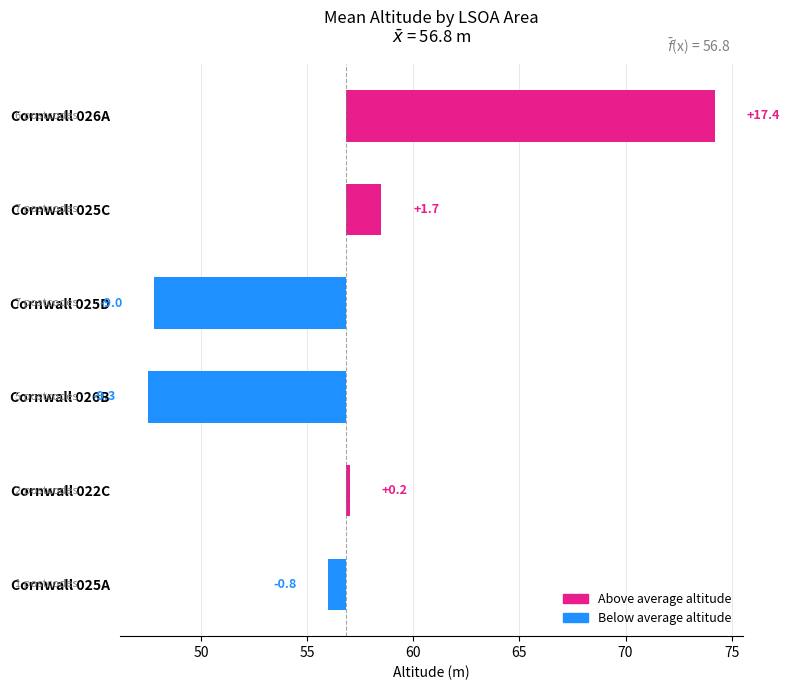

What is the change in value from Cornwall 025C to Cornwall 025D?

-10.7